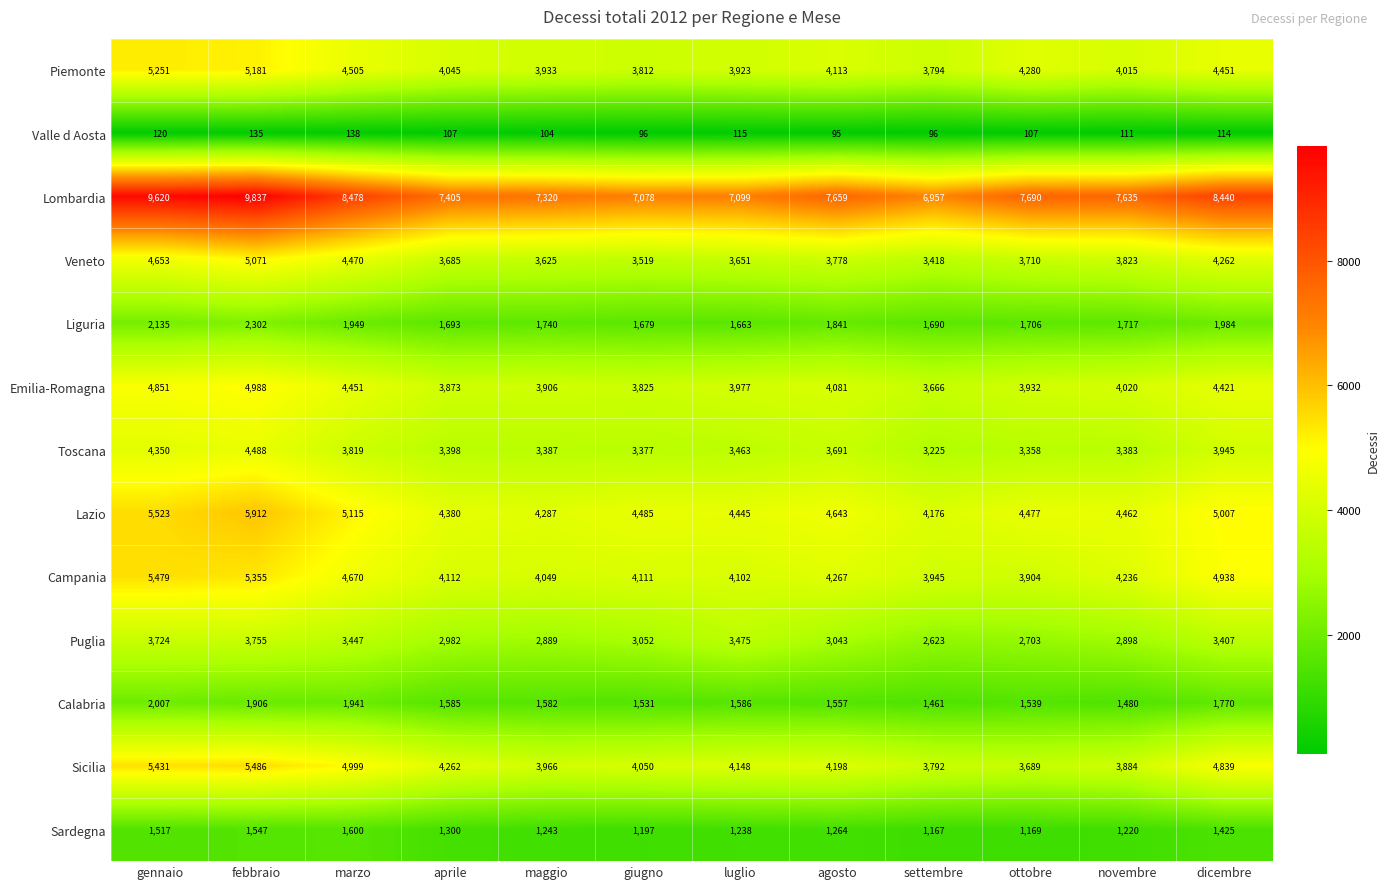

Between aprile and ottobre, which series saw the biggest shift?

Sicilia